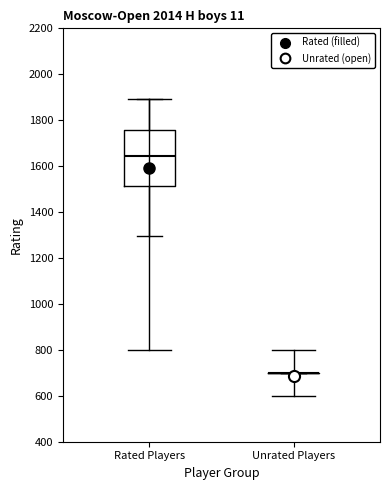

Reading left to right, read every box against the y-axis: the position of its median line, the range the box covers, and the ends of its whiskers. The values are not printed on the chart, so give them approximately, as read against the axis.

Rated Players: median 1640, box 1520 to 1760, whiskers 1300 to 1900
Unrated Players: box collapsed to a line at 700, whiskers 700 to 700